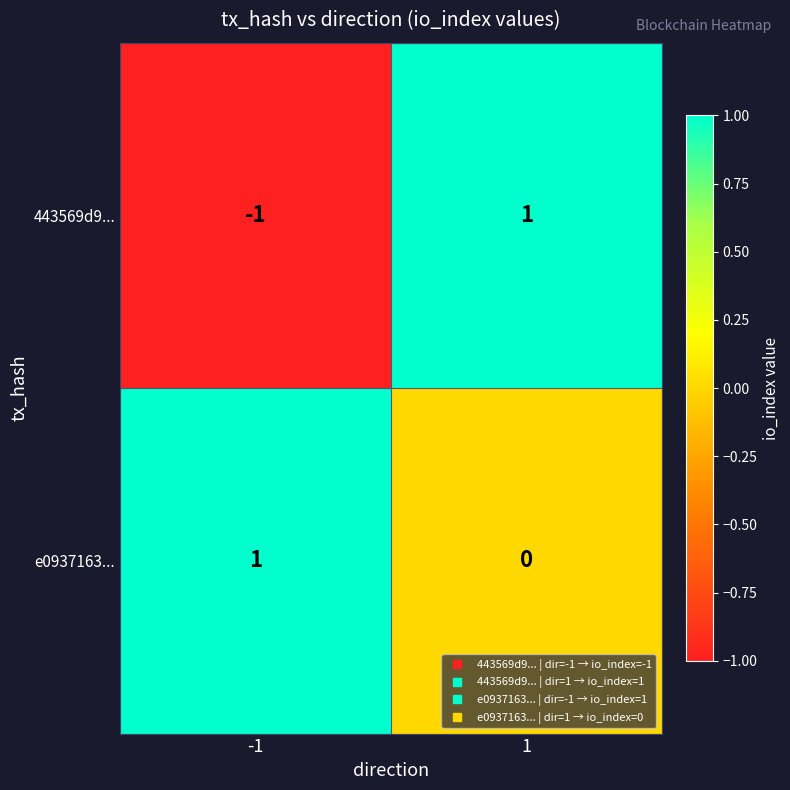

The e0937163... series shows 0 at 1. True or false?

True